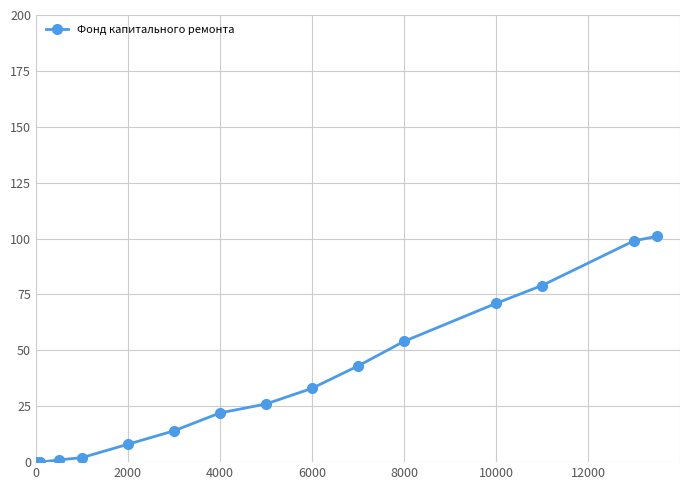

What is the sum of all values?

553